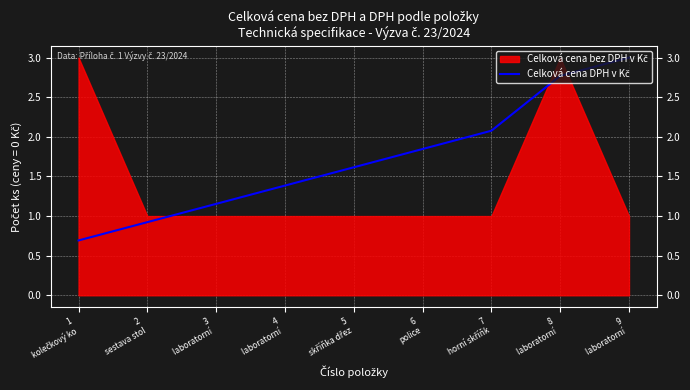

True or false: the data has more than 1 interior local peaks.

False